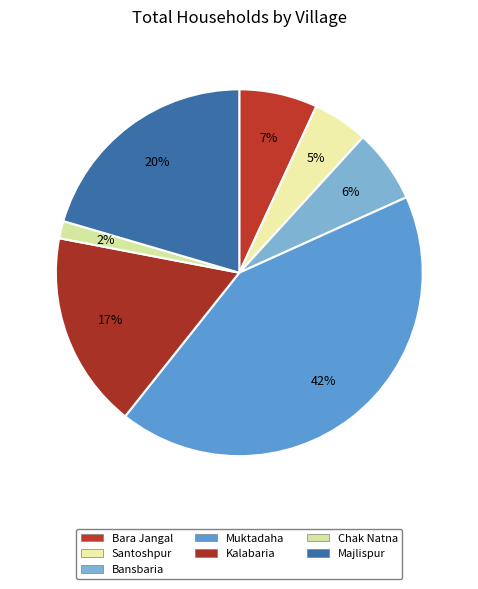

How many segments does this pie chart have?

7